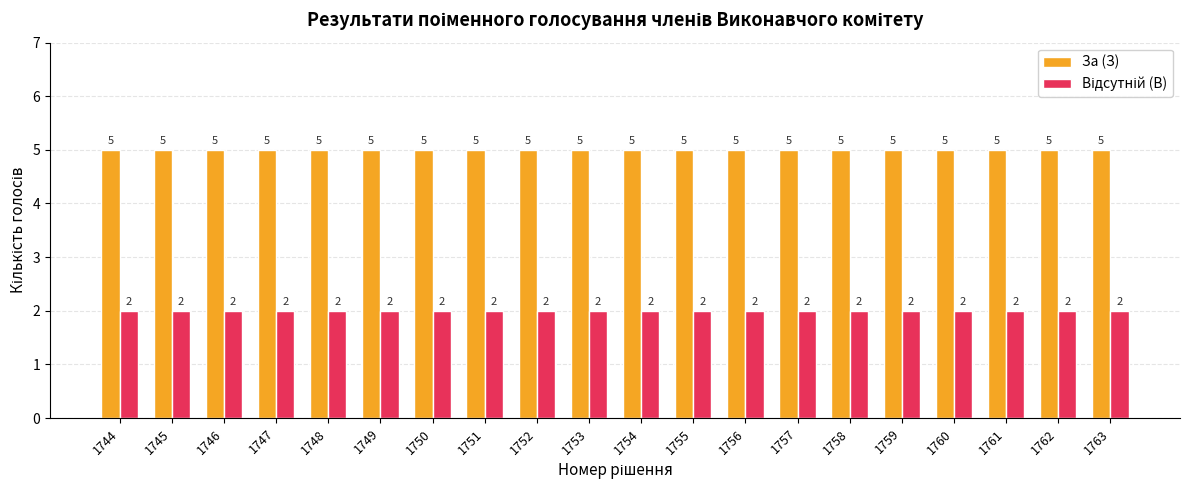

Read the За (З) value at 1761.

5